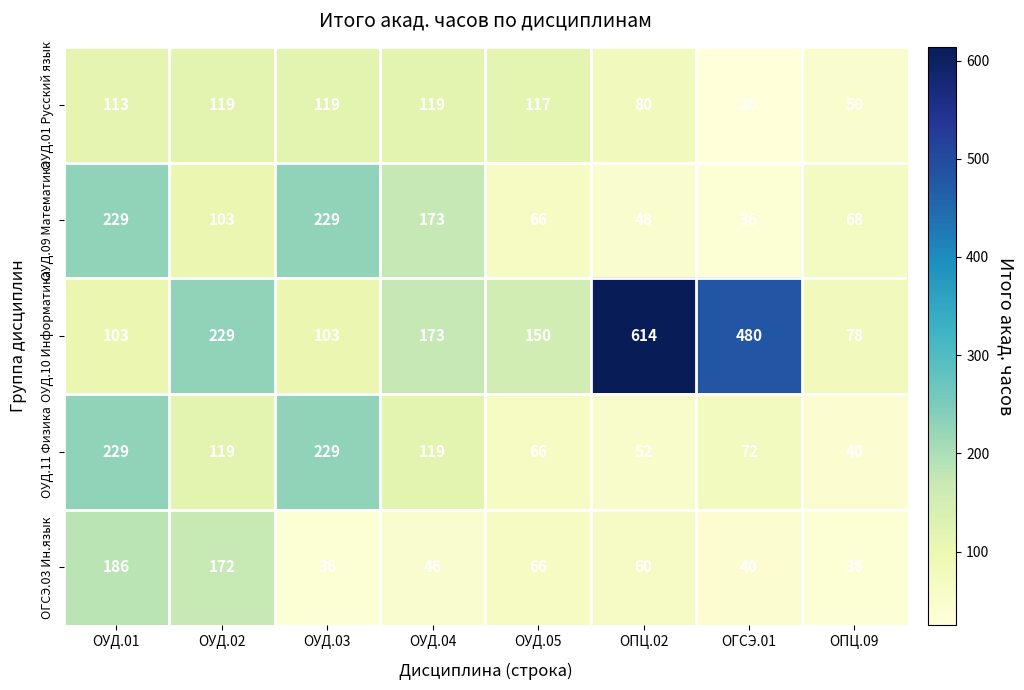

What is the difference between the highest and lowest values at ОПЦ.09?

42